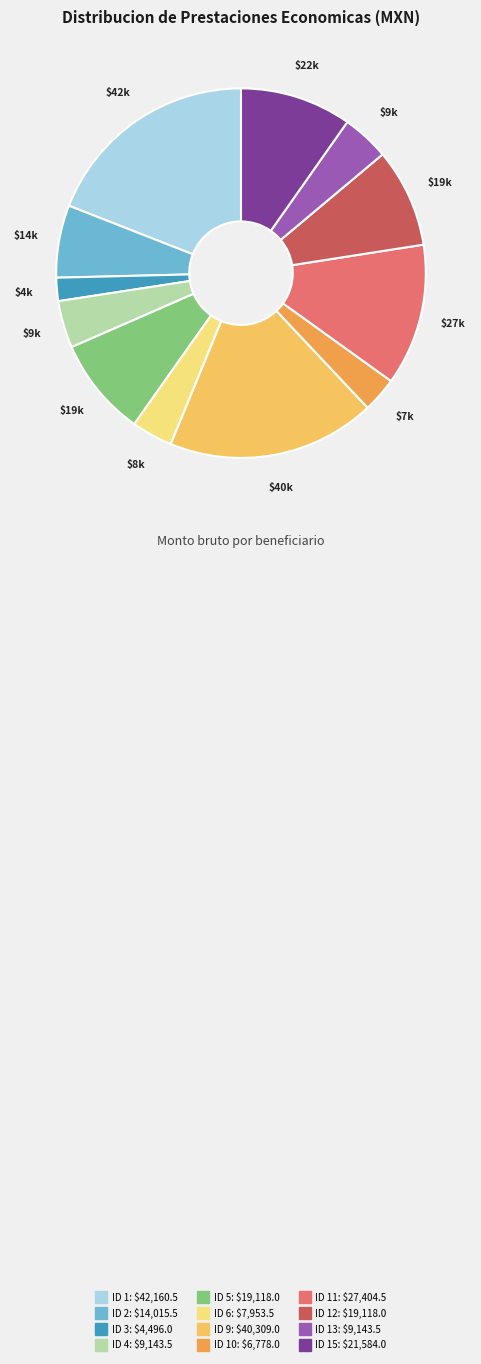

Is there a majority slice in this chart?

No